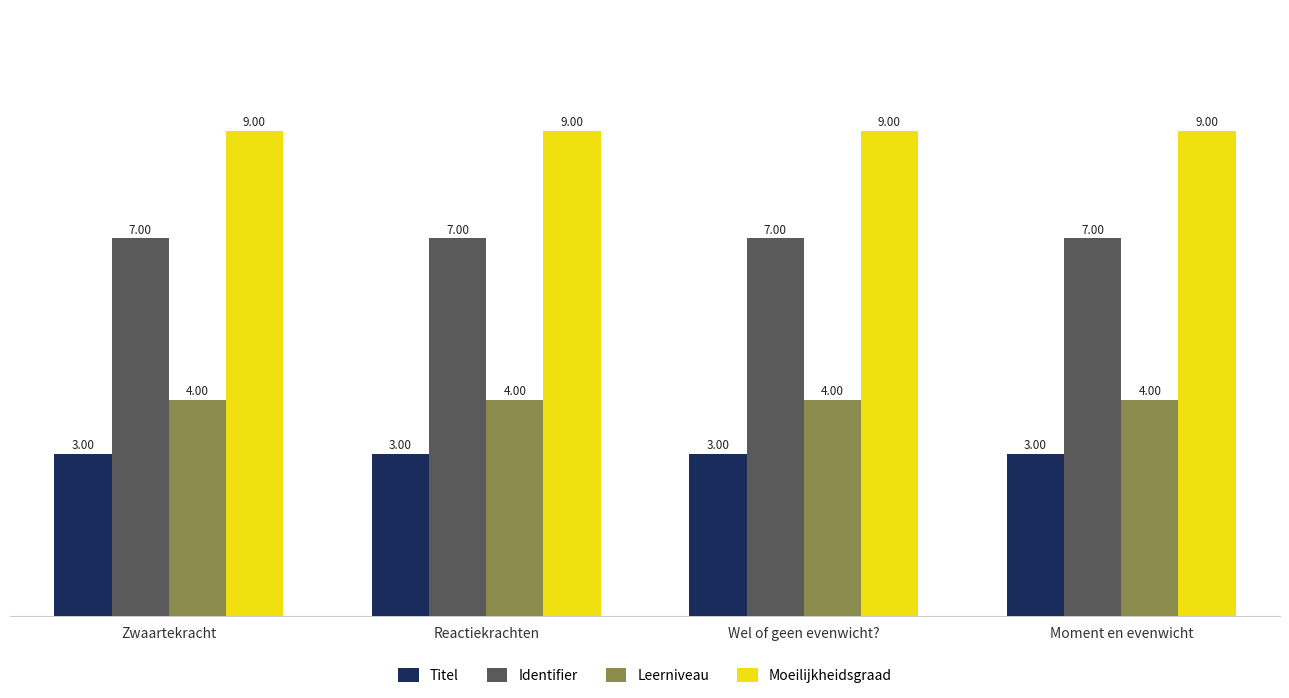

Rank the series by their average value, from highest to lowest.

Moeilijkheidsgraad, Identifier, Leerniveau, Titel